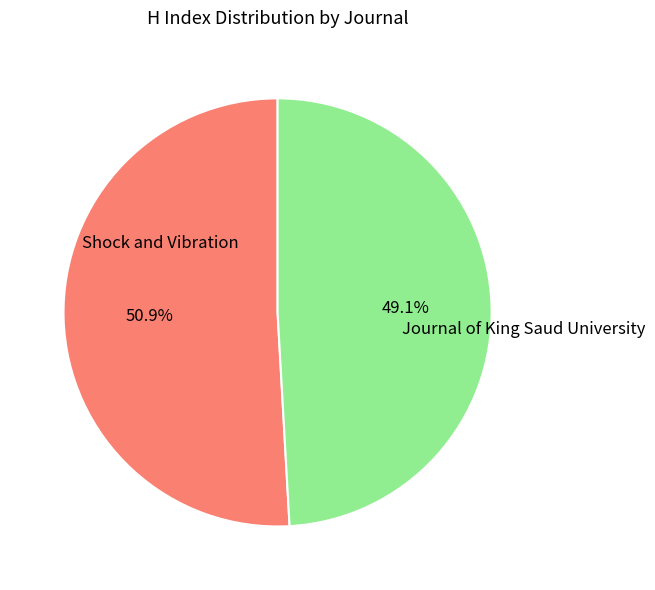

Is there any slice that represents more than half of the pie?

Yes